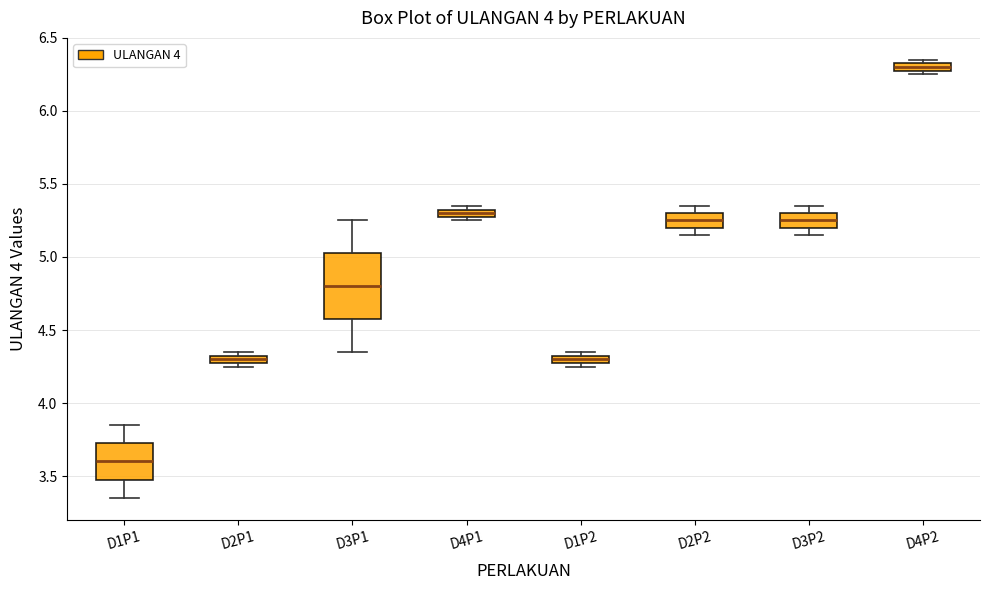

Where does the median line of the box for D2P2 sit on the y-axis? The values are not printed on the chart, so give them approximately, as read against the axis.

5.25